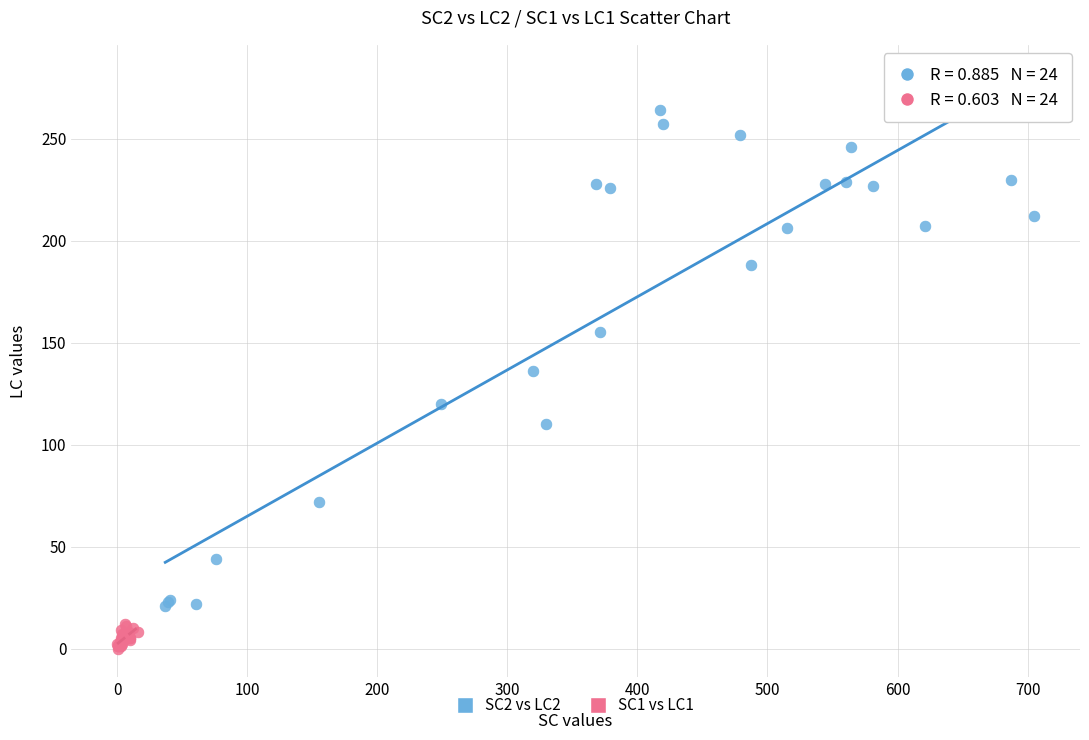

Which series has the largest Y range (max minus min)?

SC2 vs LC2